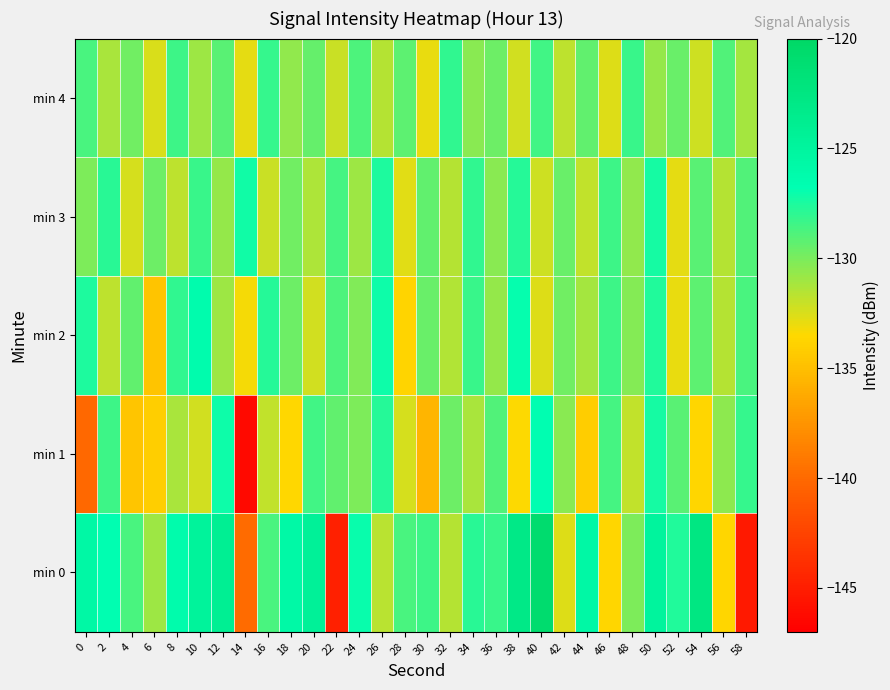

Reading right to left, what are all the values shown in this chart?

min 0: 58=-145.3	56=-133.7	54=-122.6	52=-127.6	50=-124.9	48=-130.0	46=-133.6	44=-125.7	42=-132.6	40=-120.8	38=-123.1	36=-128.3	34=-127.9	32=-131.6	30=-128.3	28=-128.7	26=-131.7	24=-127.0	22=-144.8	20=-124.5	18=-125.7	16=-128.7	14=-139.9	12=-124.1	10=-124.8	8=-126.2	6=-130.9	4=-128.7	2=-126.8	0=-125.7
min 1: 58=-128.2	56=-130.5	54=-133.7	52=-129.1	50=-127.3	48=-131.9	46=-128.6	44=-134.2	42=-130.4	40=-126.8	38=-133.5	36=-128.9	34=-131.2	32=-129.7	30=-135.6	28=-132.4	26=-127.8	24=-130.1	22=-129.3	20=-128.5	18=-133.6	16=-131.9	14=-146.3	12=-127.2	10=-132.3	8=-131.3	6=-134.1	4=-134.6	2=-128.4	0=-140.1
min 2: 58=-128.7	56=-131.6	54=-129.2	52=-132.9	50=-127.6	48=-130.3	46=-128.4	44=-131.1	42=-129.8	40=-132.6	38=-126.9	36=-130.7	34=-128.3	32=-131.4	30=-129.5	28=-133.8	26=-127.1	24=-130.2	22=-128.8	20=-132.3	18=-129.6	16=-127.7	14=-133.2	12=-130.9	10=-126.4	8=-128.1	6=-134.7	4=-129.3	2=-131.8	0=-127.5
min 3: 58=-128.9	56=-131.5	54=-129.1	52=-132.8	50=-127.3	48=-130.6	46=-128.4	44=-131.9	42=-129.5	40=-132.2	38=-127.8	36=-130.4	34=-128.1	32=-131.6	30=-129.3	28=-132.7	26=-127.5	24=-130.9	22=-128.6	20=-131.3	18=-129.8	16=-132.1	14=-127.2	12=-130.7	10=-128.3	8=-131.8	6=-129.6	4=-132.4	2=-127.9	0=-130.1
min 4: 58=-131.1	56=-128.9	54=-132.2	52=-129.5	50=-130.7	48=-128.3	46=-132.6	44=-129.3	42=-131.8	40=-128.5	38=-132.3	36=-129.7	34=-130.4	32=-128.1	30=-132.9	28=-129.2	26=-131.5	24=-128.8	22=-132.1	20=-129.4	18=-130.6	16=-128.2	14=-132.8	12=-129.1	10=-130.9	8=-128.4	6=-132.5	4=-129.8	2=-131.2	0=-128.7